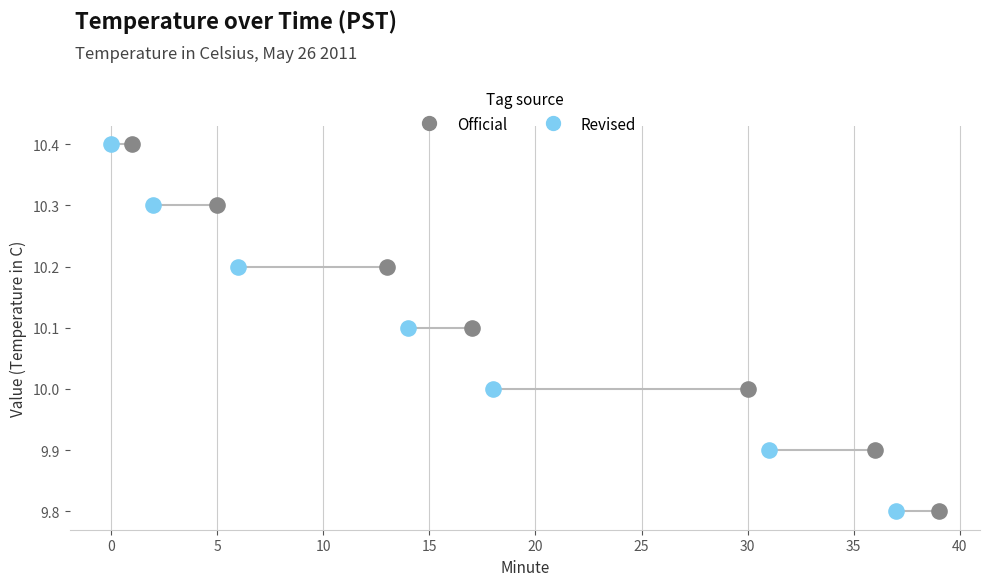

What are all the series names shown in the legend?

Official, Revised